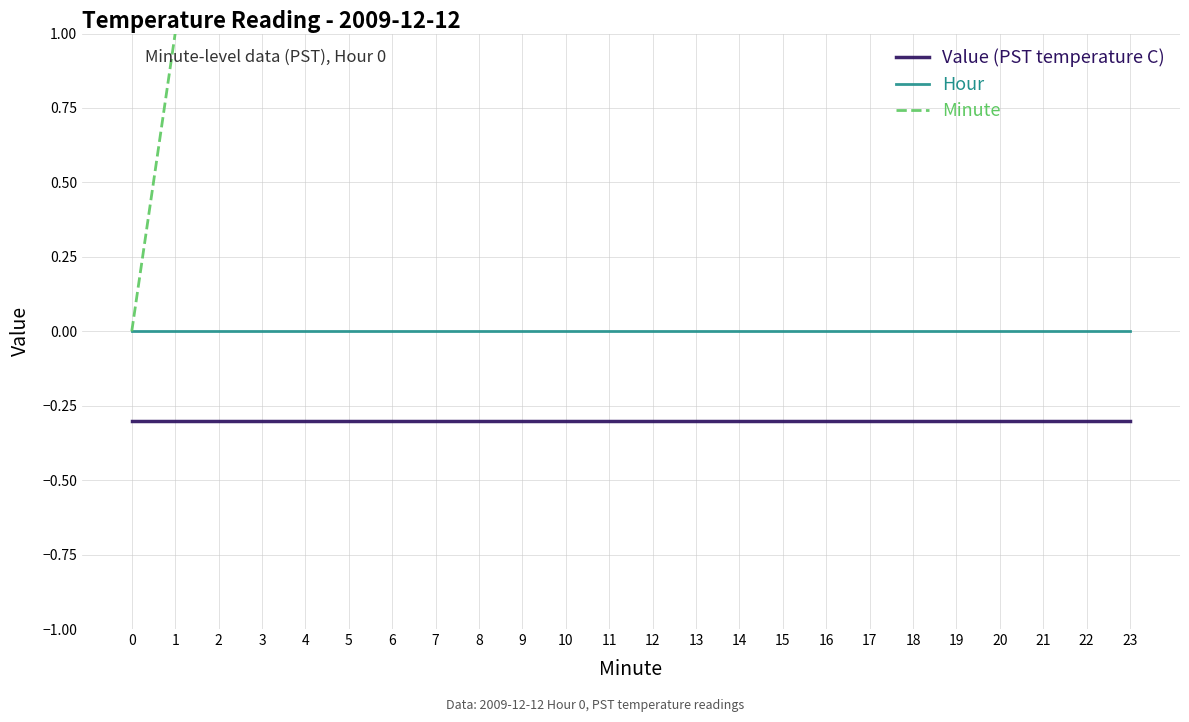

True or false: Hour has more than 2 points higher than both neighbors.

False